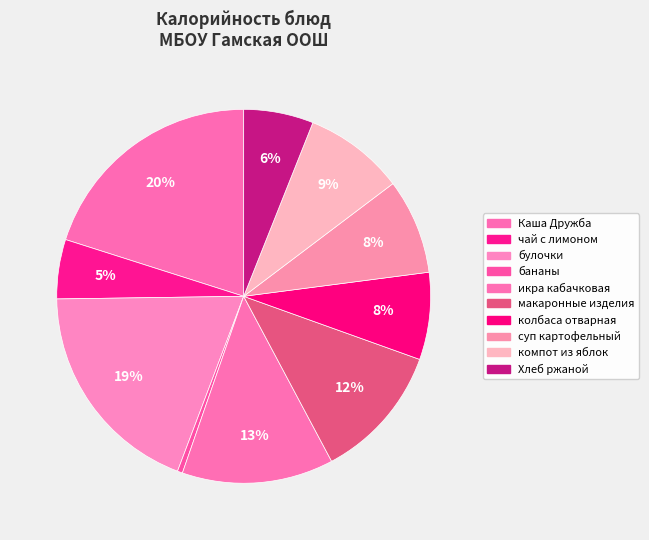

Count the number of slices in the pie.

10